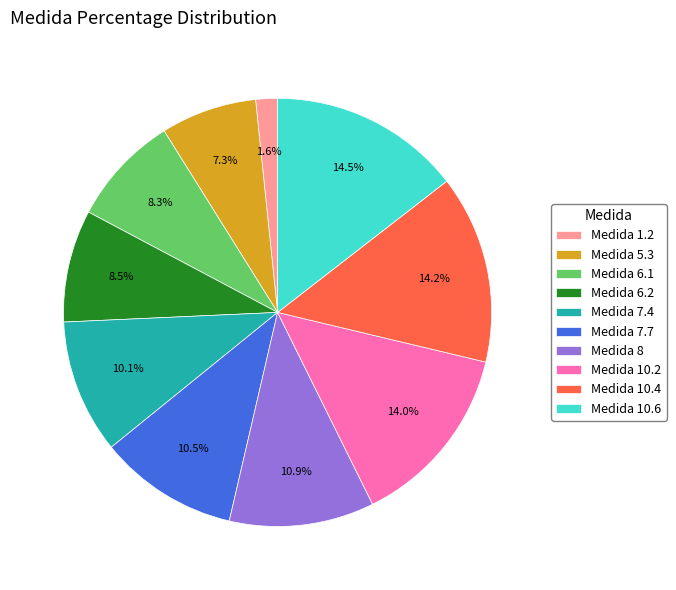

What is the smallest slice in the pie chart?

Medida 1.2